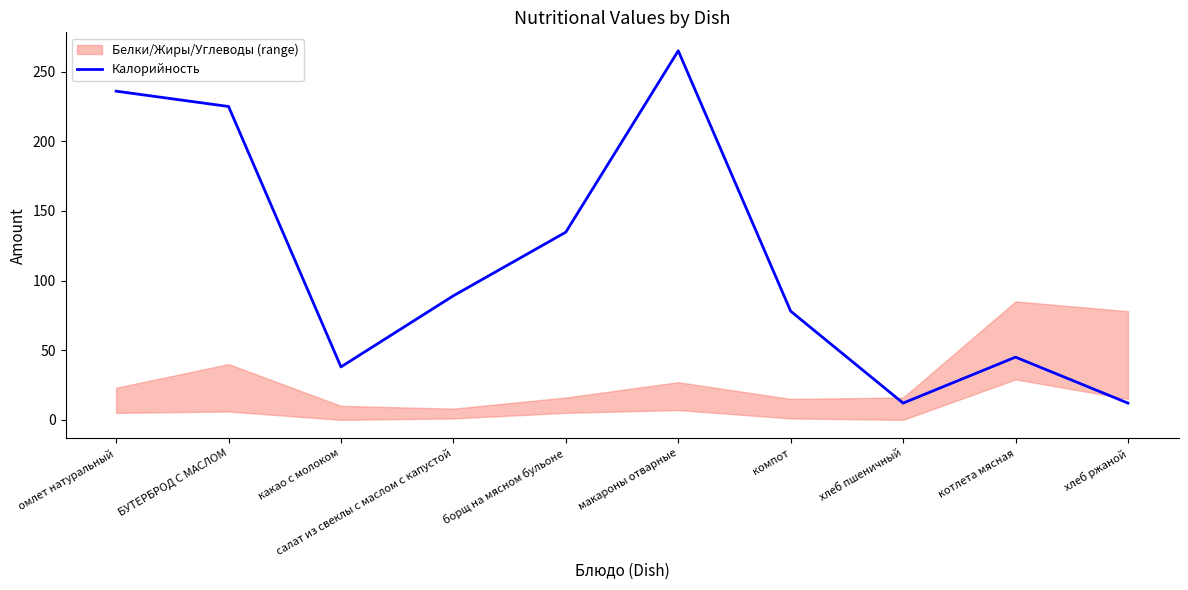

The value at БУТЕРБРОД С МАСЛОМ is 225.0. True or false?

True